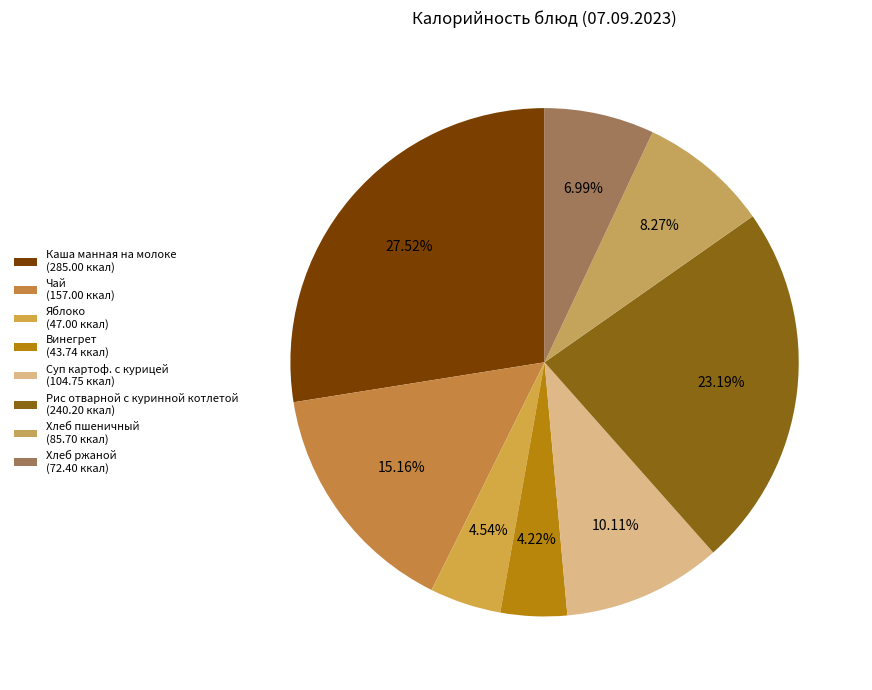

Is Каша манная на молоке the majority of the pie?

No